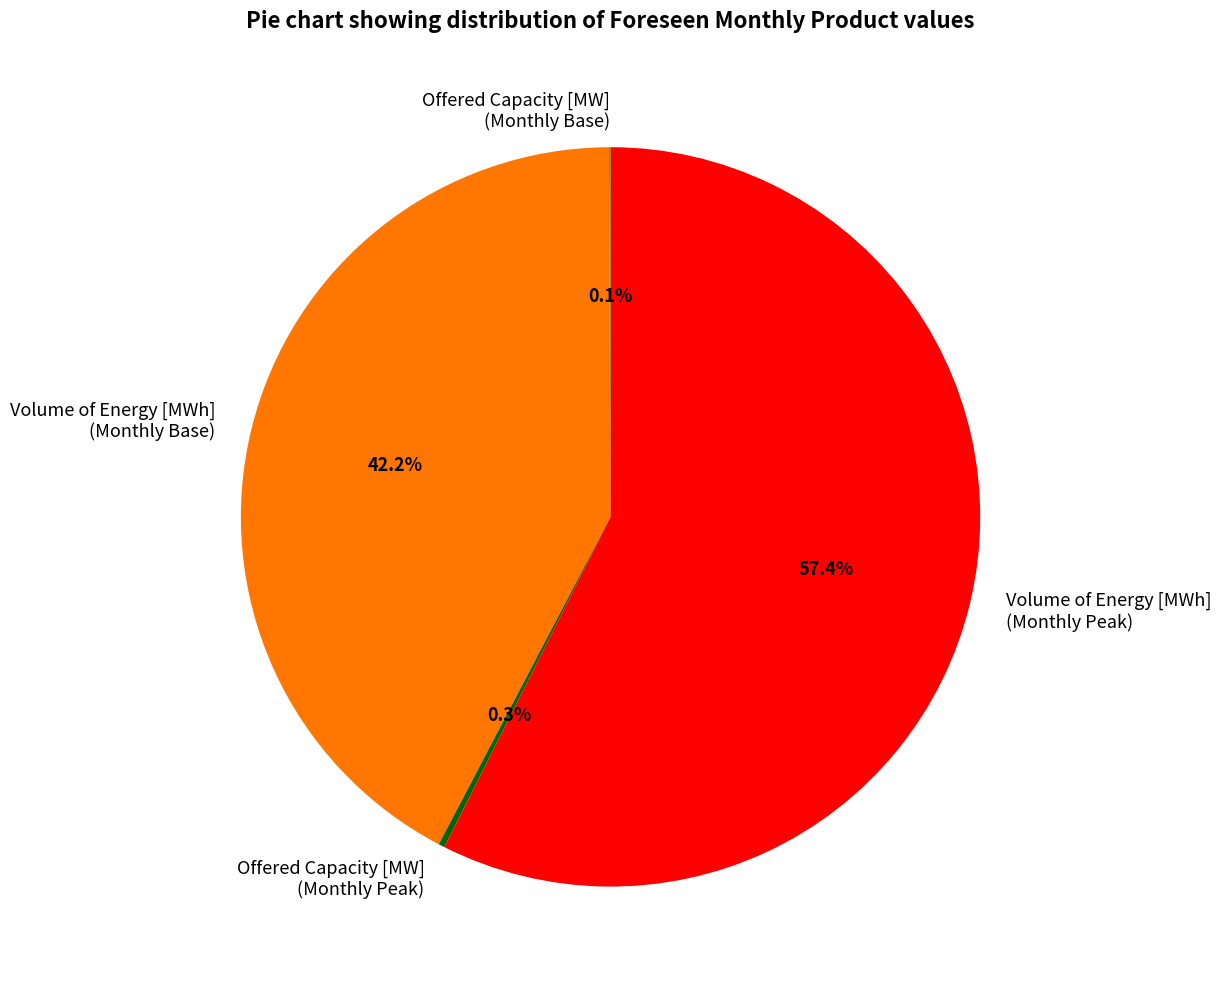

What is the largest slice in the pie chart?

Volume of Energy [MWh] (Monthly Peak)